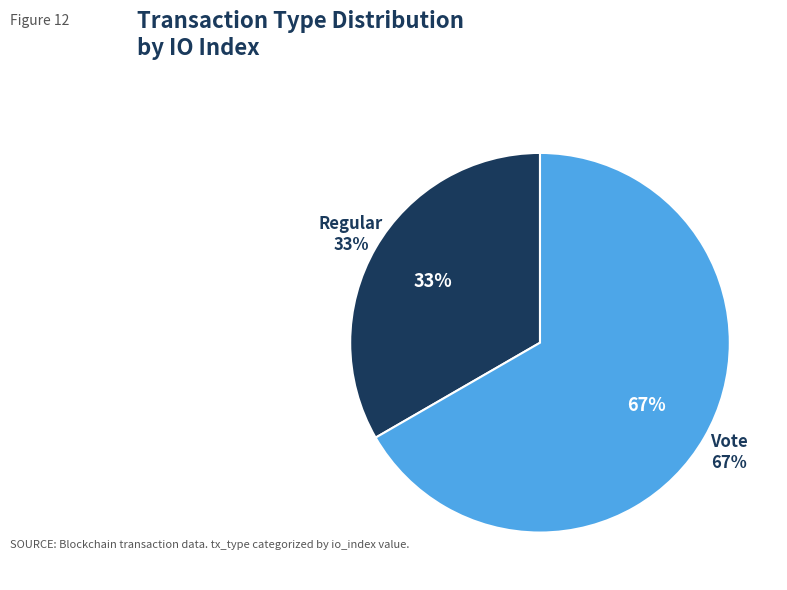

Is there any slice that represents more than half of the pie?

Yes